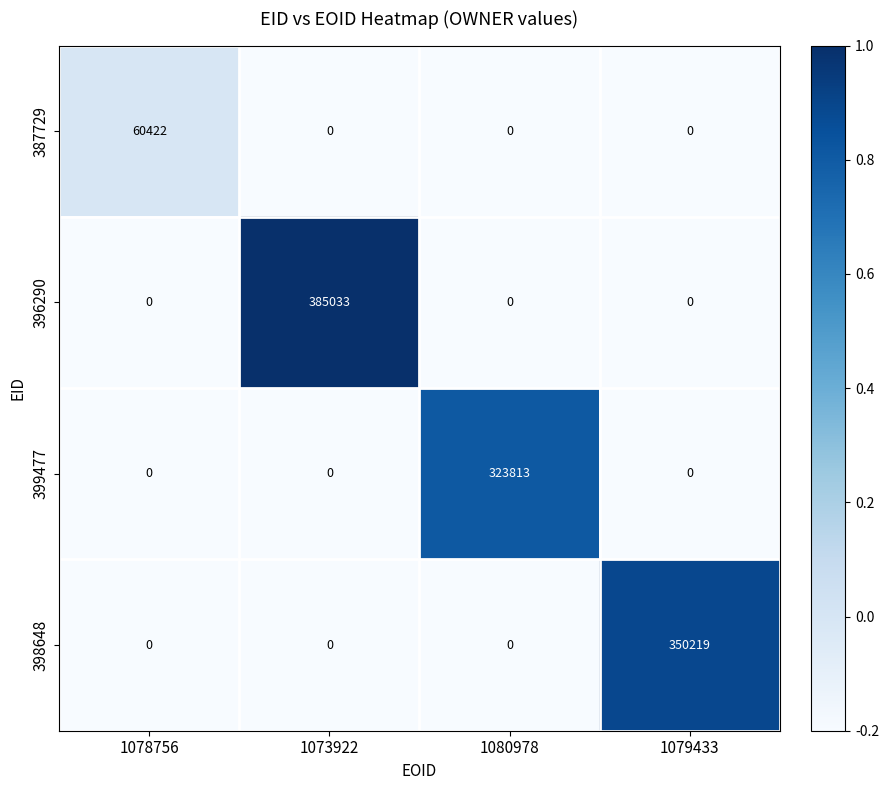

What is the sum of the 399477 values at 1080978 and 1079433?

323813